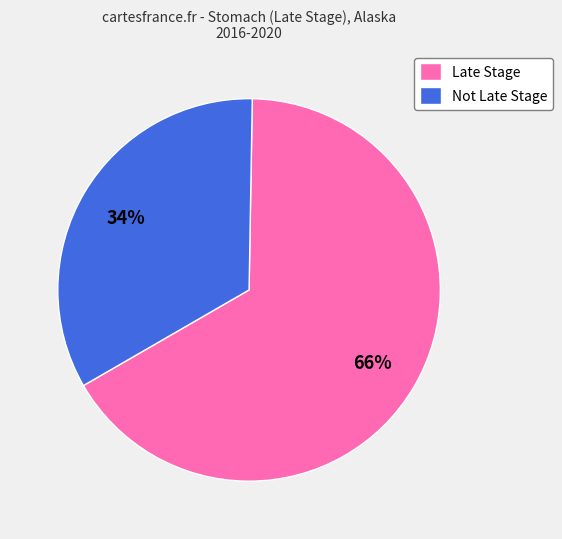

What percentage is the Not Late Stage slice, to the nearest percent?

34%